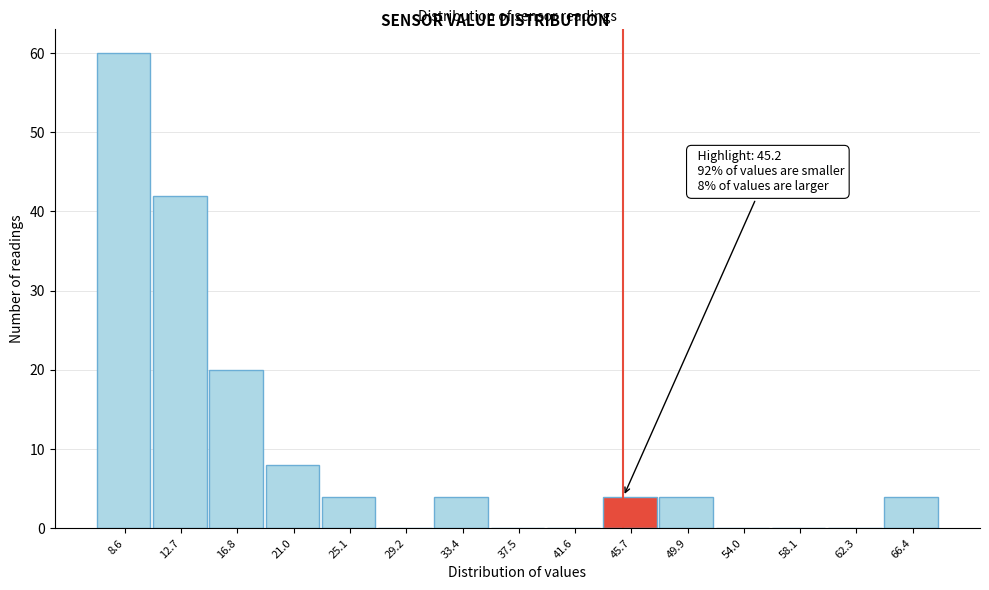

Over which range of the x-axis is the bar tallest?

6.5 to 10.5